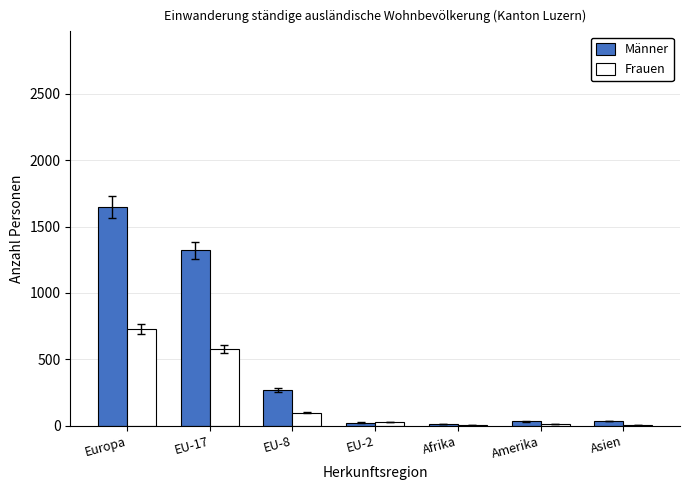

Does the chart contain stacked bars?

No